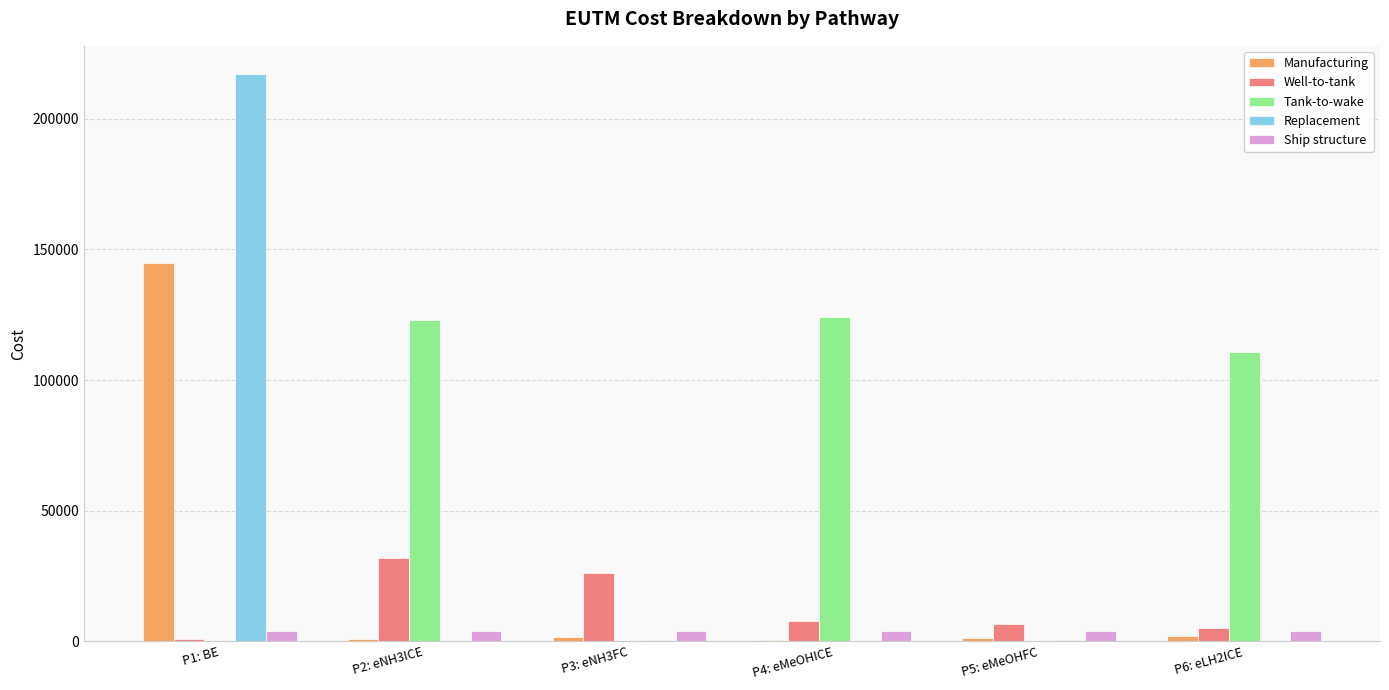

Which category has the highest value in the Well-to-tank series?

P2: eNH3ICE